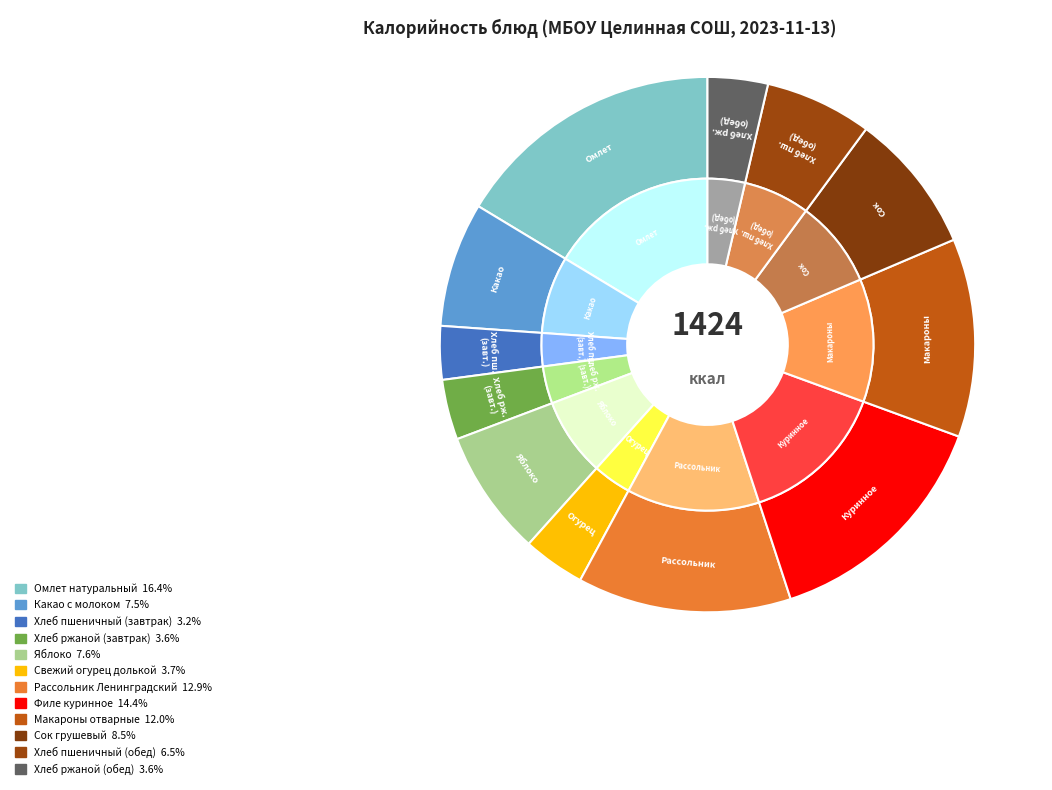

What is the change in value from Свежий огурец долькой to Сок грушевый?

+67.6